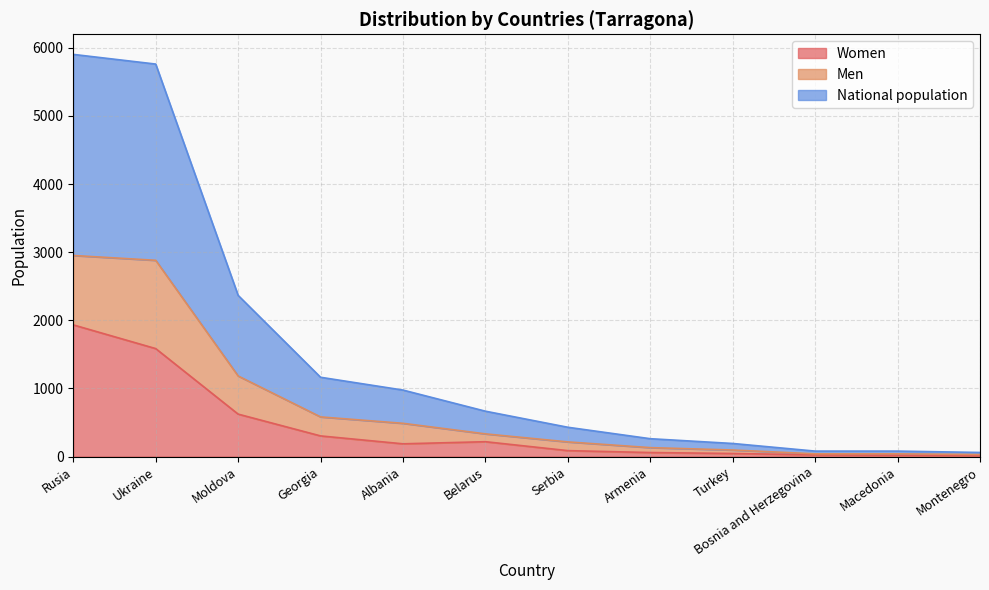

True or false: Men has more than 2 interior local peaks.

False